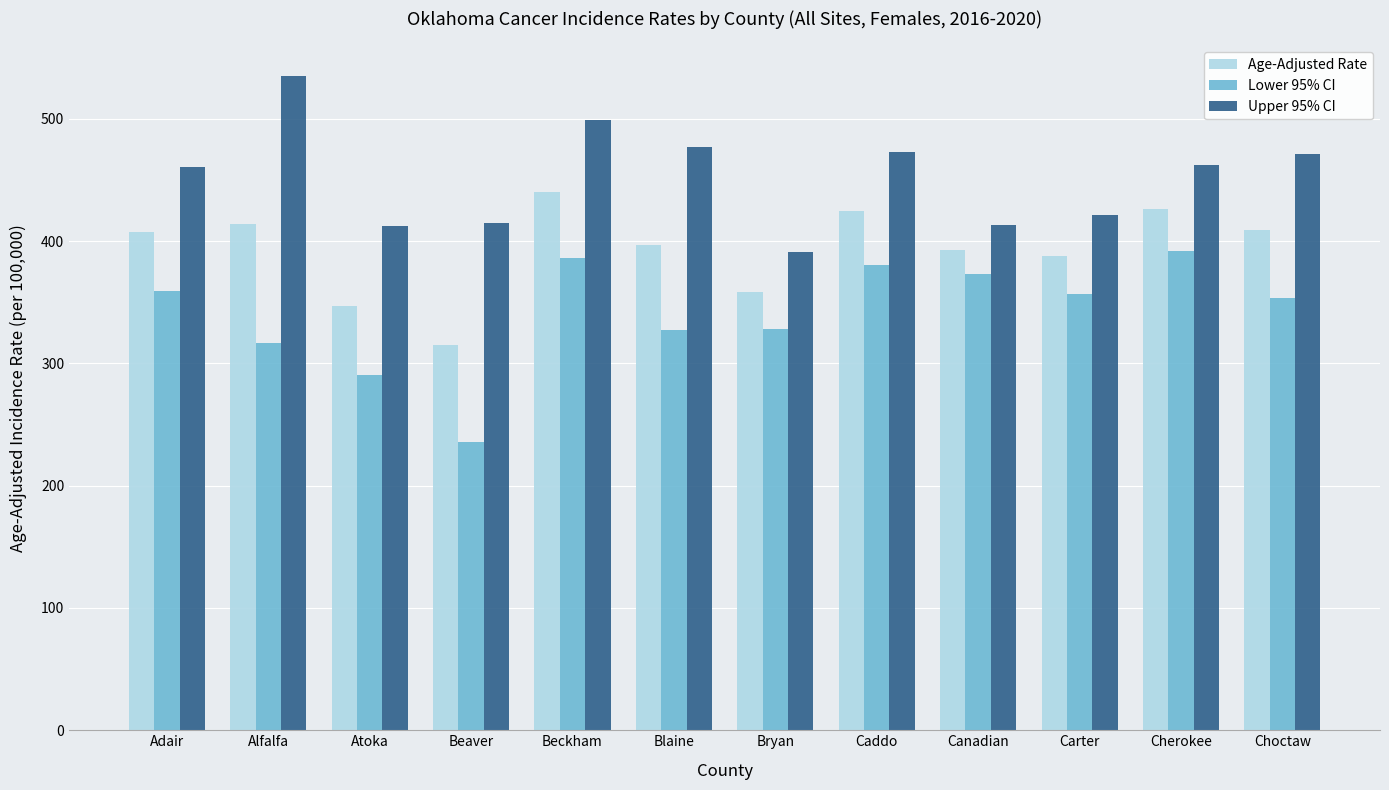

List the series in order of their overall mean, lowest first.

Lower 95% CI, Age-Adjusted Rate, Upper 95% CI